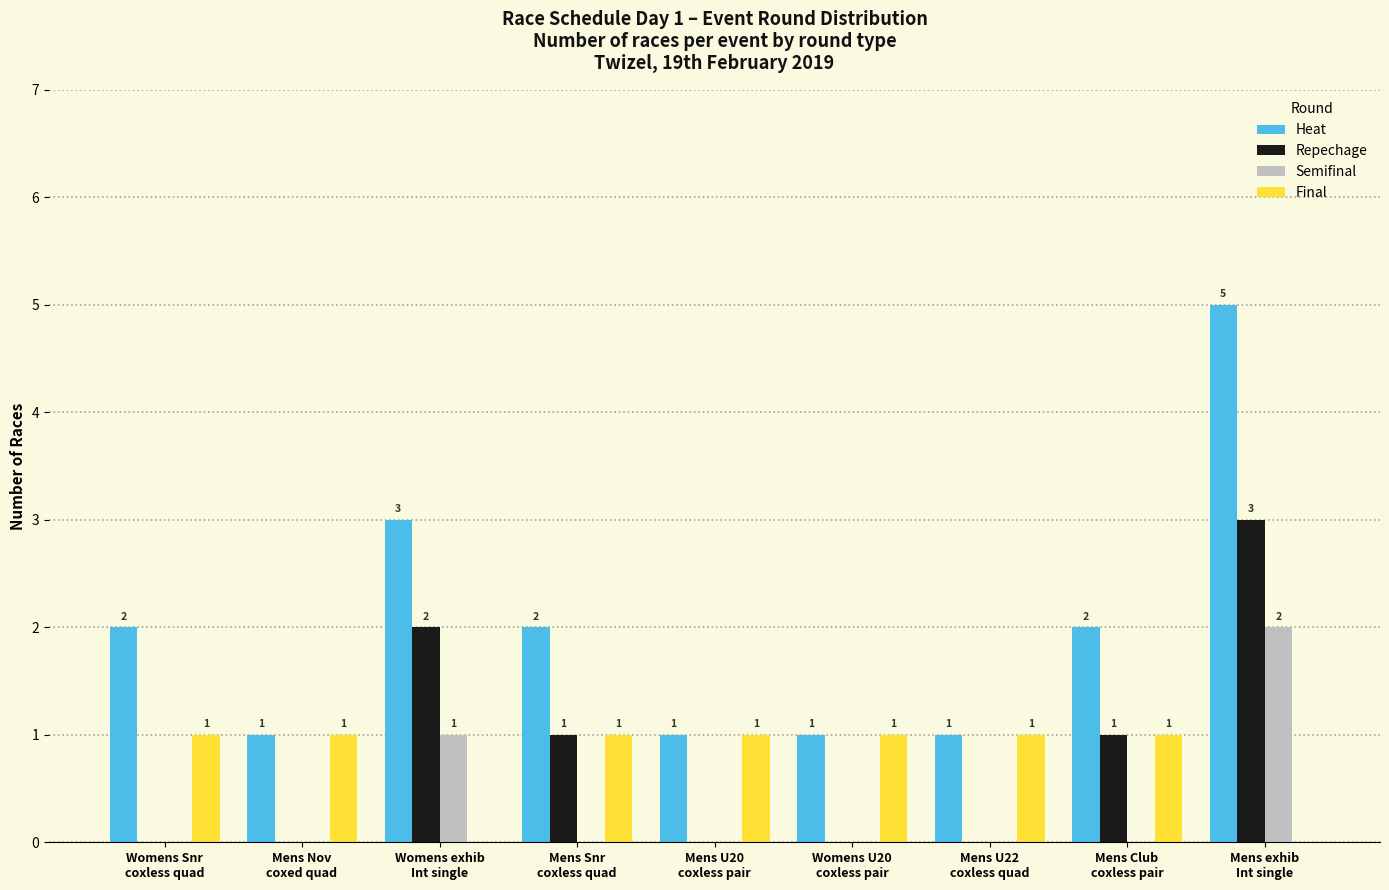

Is it true that Heat equals 1 at Mens U20
coxless pair?

True